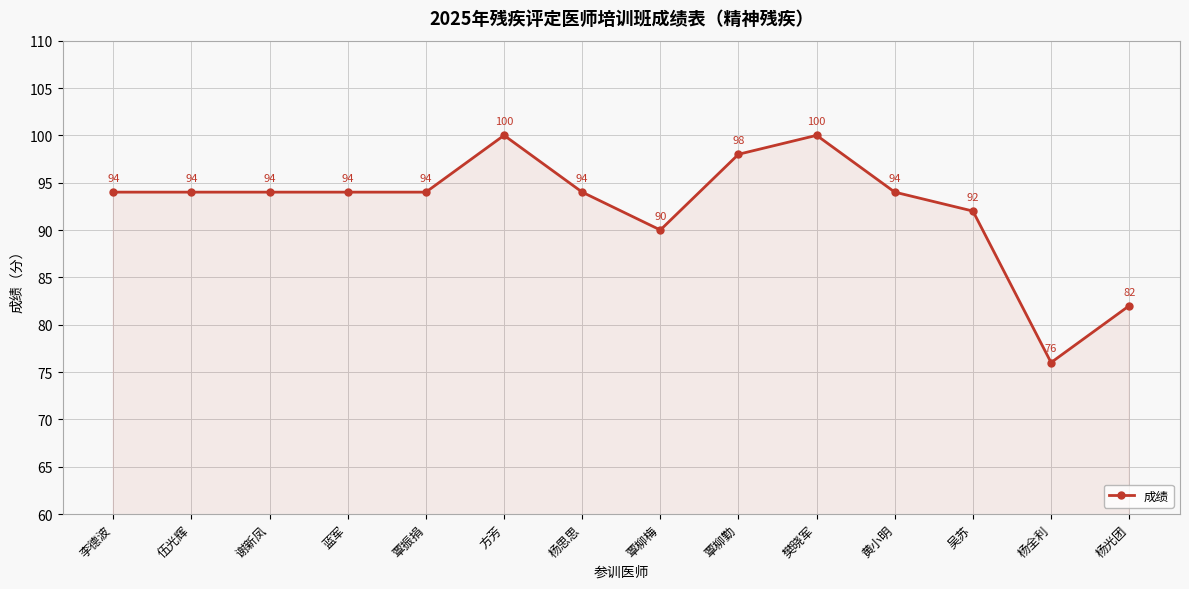

What is the smallest value displayed?

76